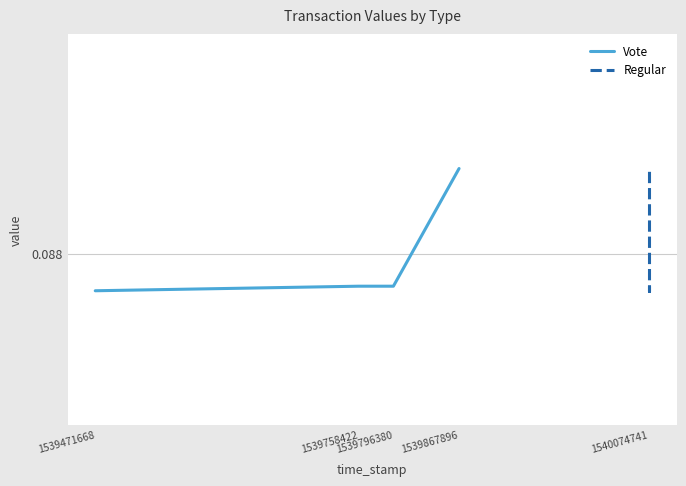

Which series has the widest spread of values?

Vote